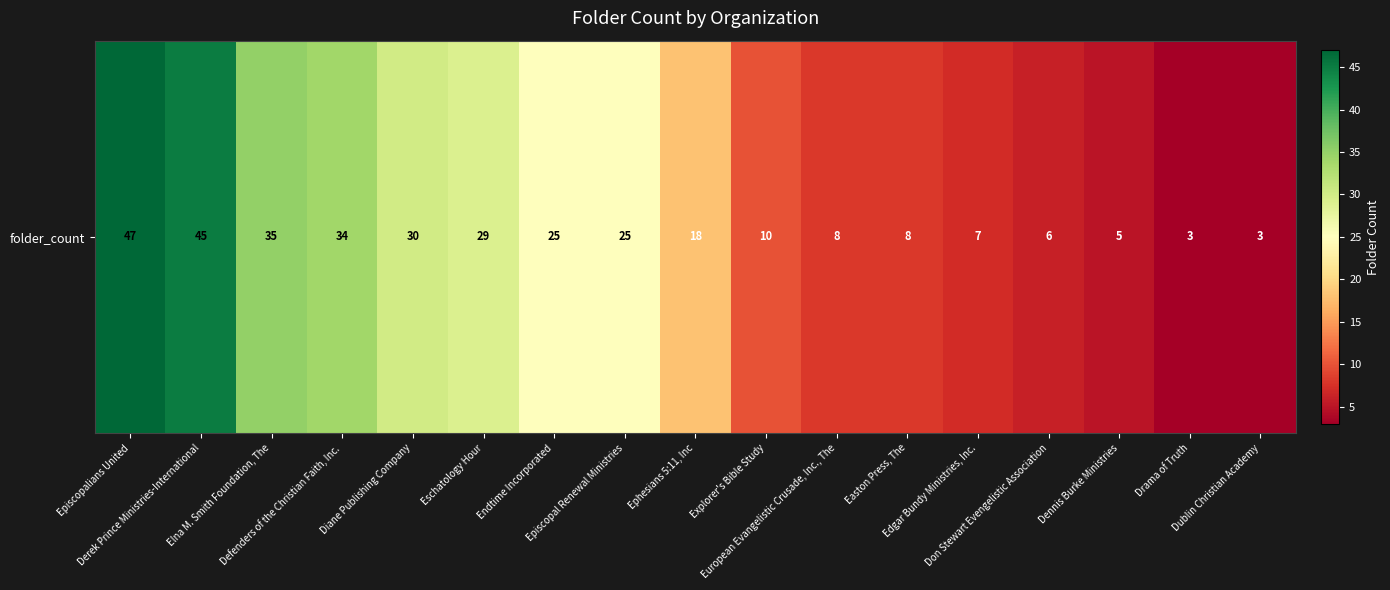

Rank the categories by value from lowest to highest.

Drama of Truth, Dublin Christian Academy, Dennis Burke Ministries, Don Stewart Evengelistic Association, Edgar Bundy Ministries, Inc., European Evangelistic Crusade, Inc., The, Easton Press, The, Explorer's Bible Study, Ephesians 5:11, Inc, Endtime Incorporated, Episcopal Renewal Ministries, Eschatology Hour, Diane Publishing Company, Defenders of the Christian Faith, Inc., Elna M. Smith Foundation, The, Derek Prince Ministries-International, Episcopalians United